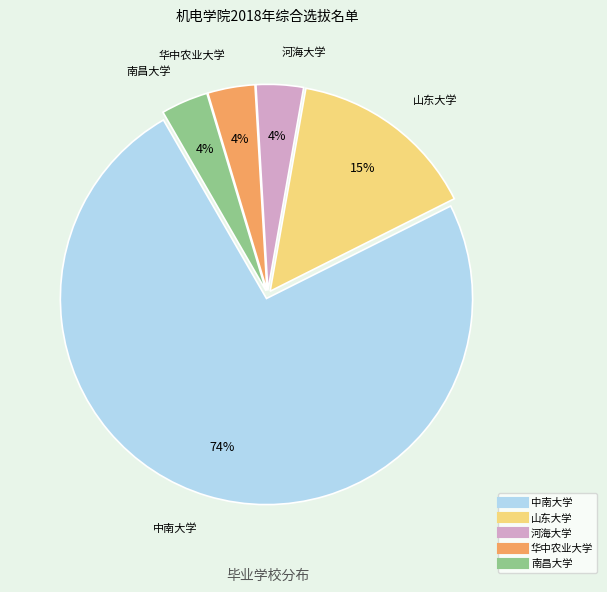

Which category accounts for the majority?

中南大学